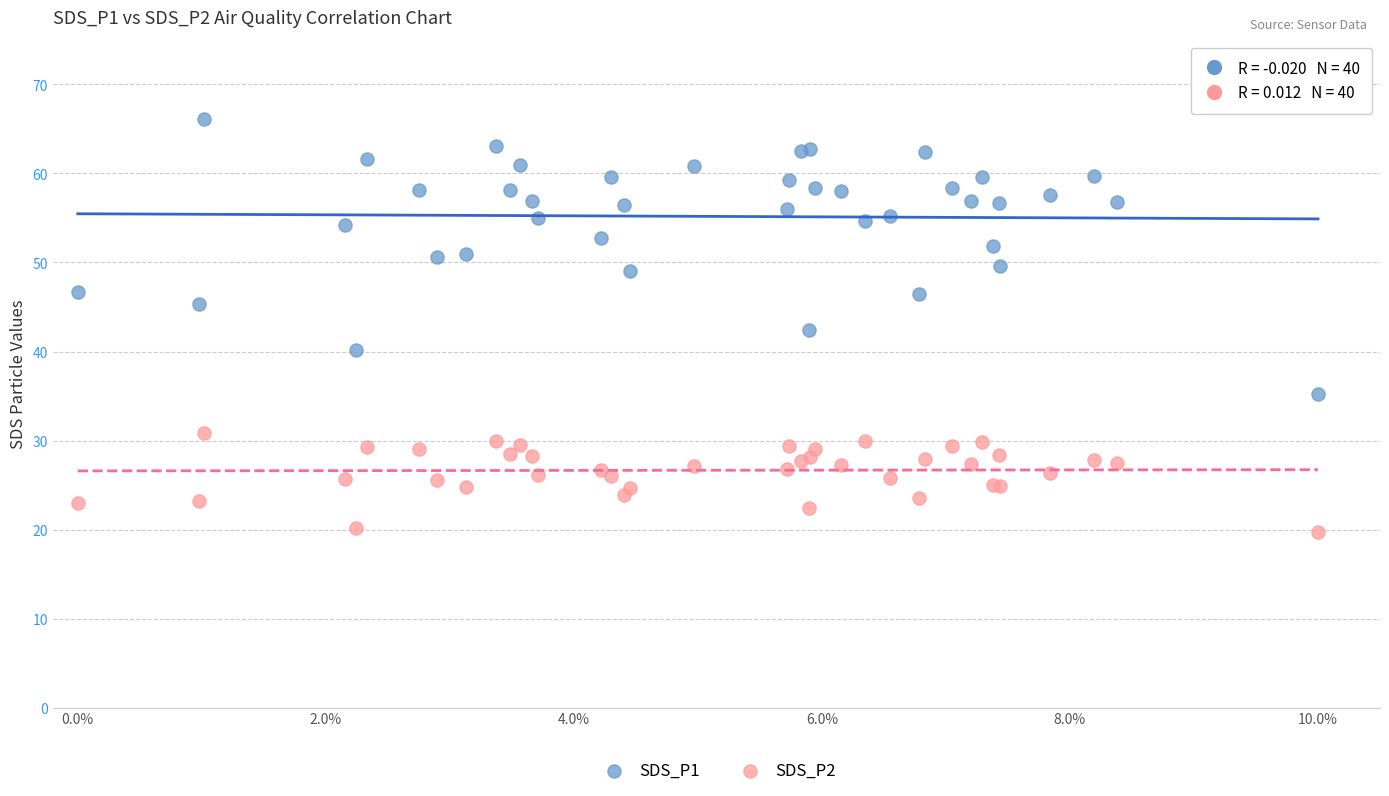

Which series reaches the minimum Y coordinate?

SDS_P2